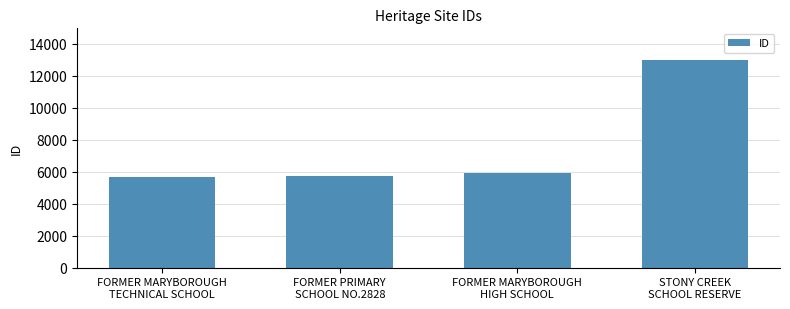

What is the value of the 3rd bar from the left?

5948